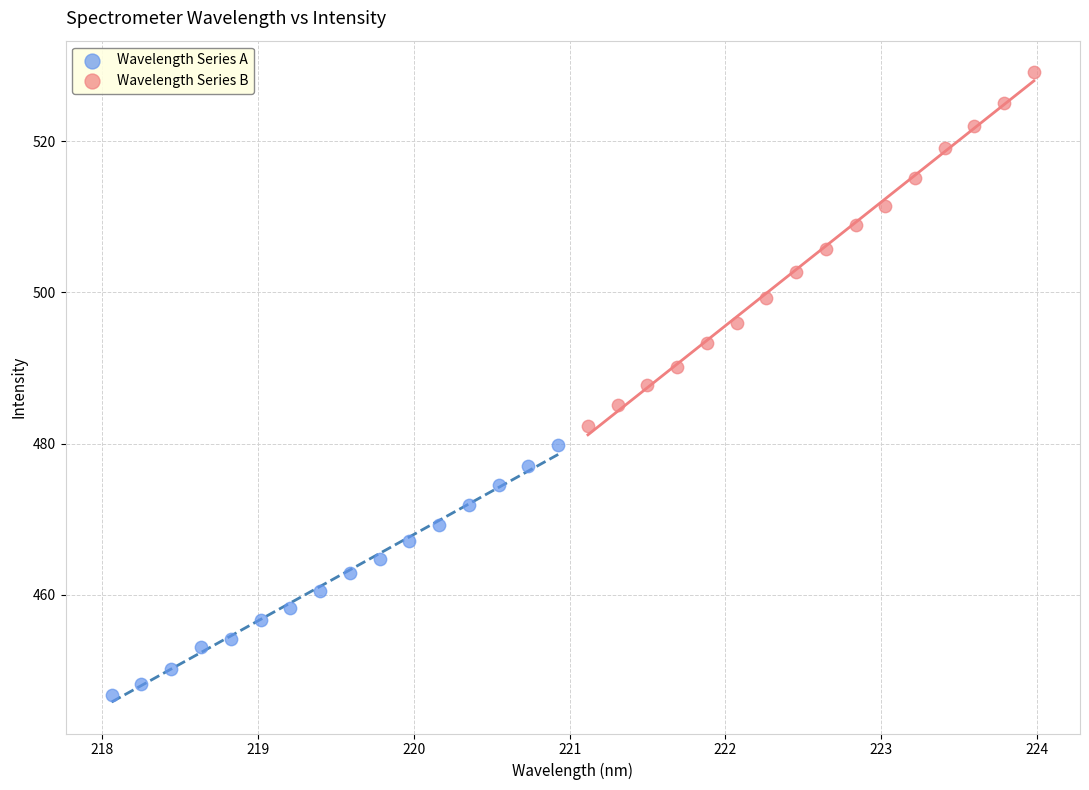

Which series contains the highest Y value?

Wavelength Series B